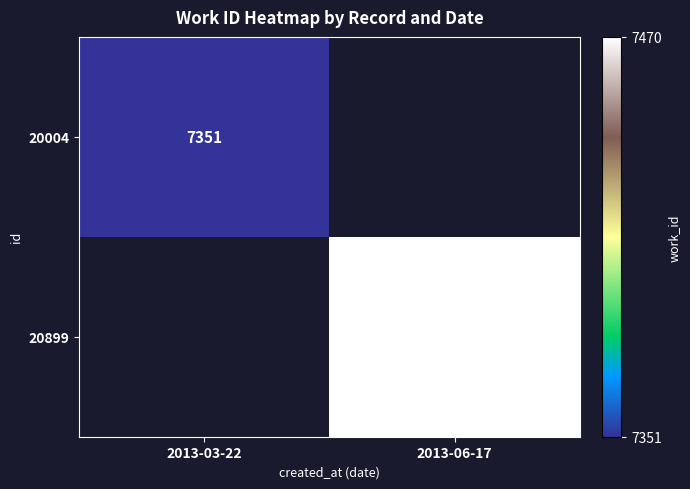

True or false: 20899 has a value of 7470 at 2013-06-17.

True